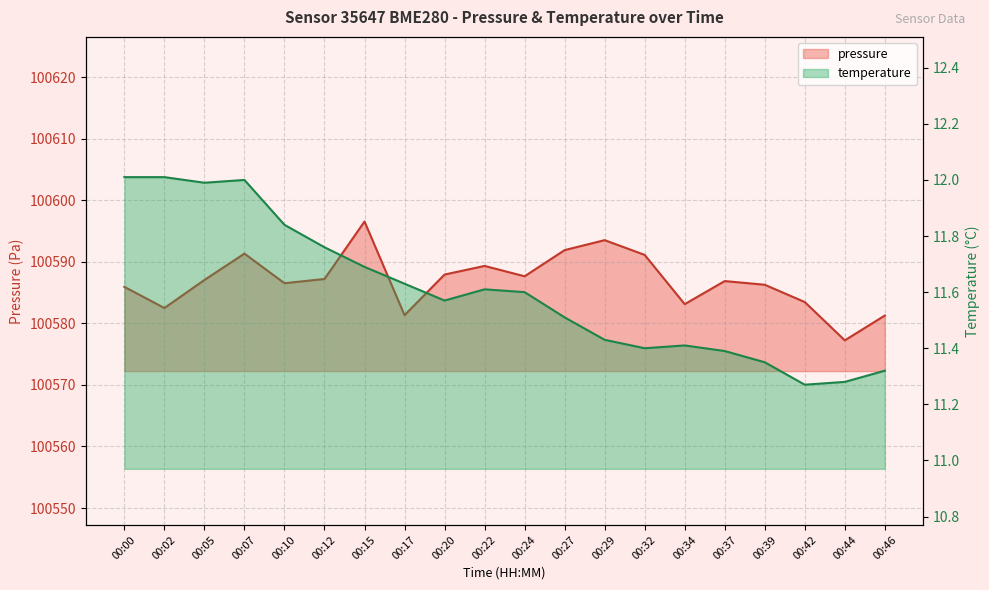

In pressure, how many points are lower than both neighbors (excluding endpoints)?

6